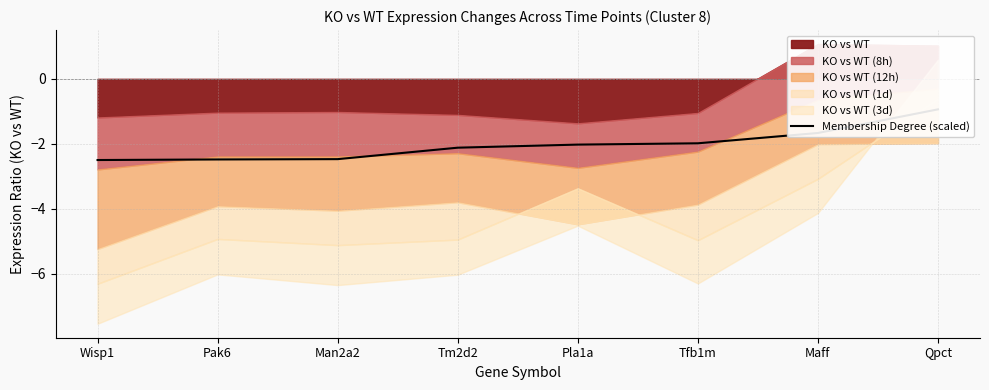

List the labels in order of value, largest first.

Qpct, Maff, Tfb1m, Pla1a, Tm2d2, Man2a2, Pak6, Wisp1